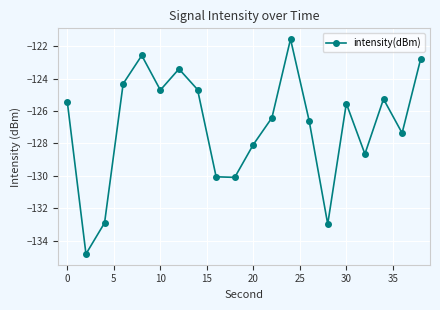

How many values exceed -125?

7